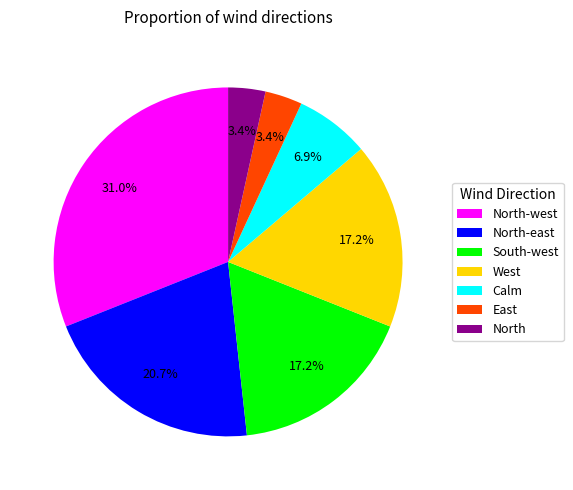

To the nearest percent, what is the difference between the largest and smallest slice percentages?

28%